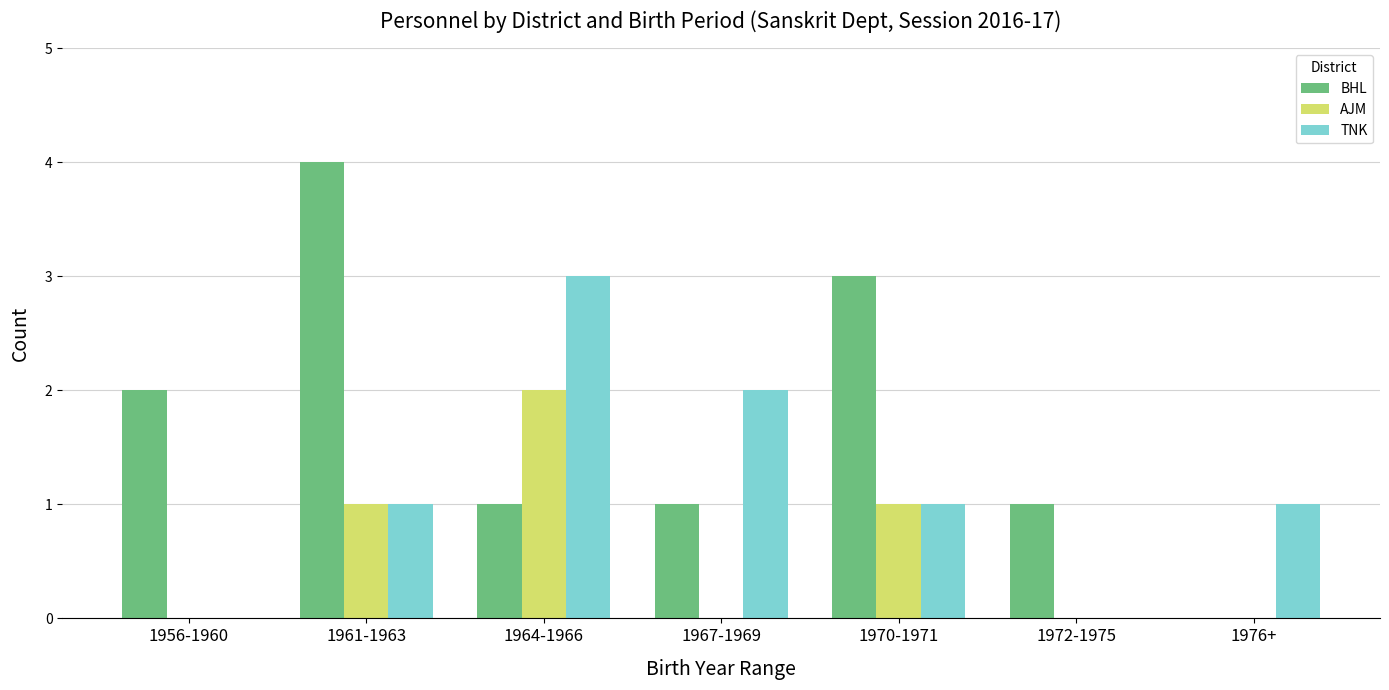

Which series has the largest total across all categories?

BHL